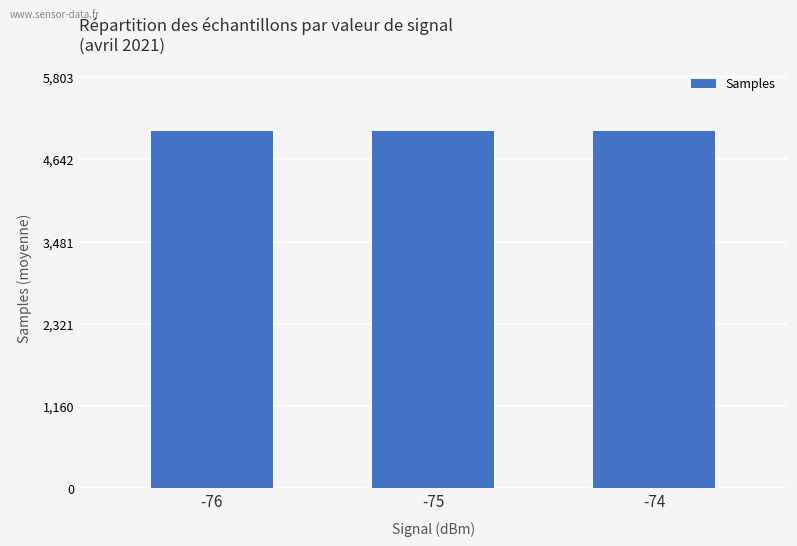

What is the greatest value displayed?

5046136.0